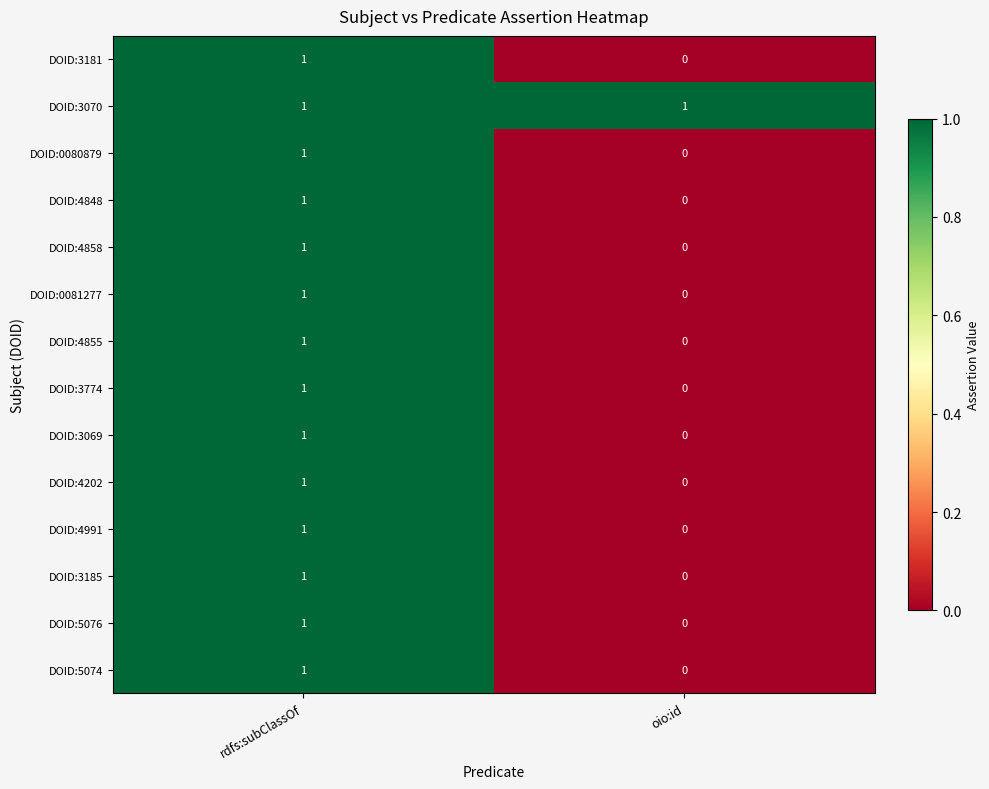

Which series has the largest total across all categories?

DOID:3070